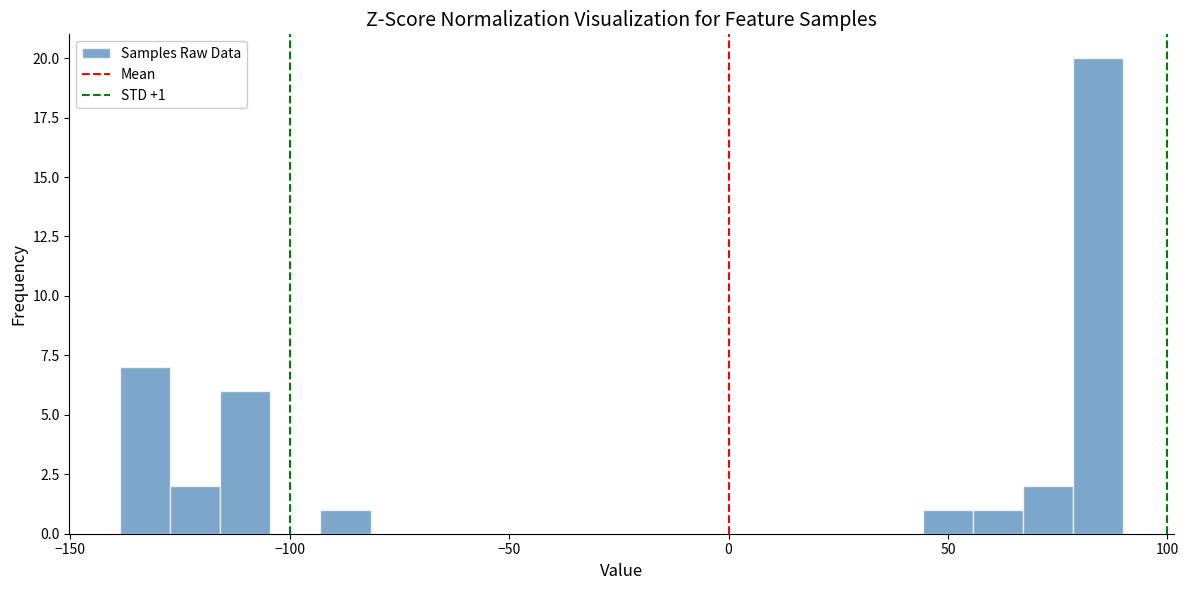

Around what value on the x-axis is the tallest bar? Give the approximate position of its centre, as read against the axis.

85